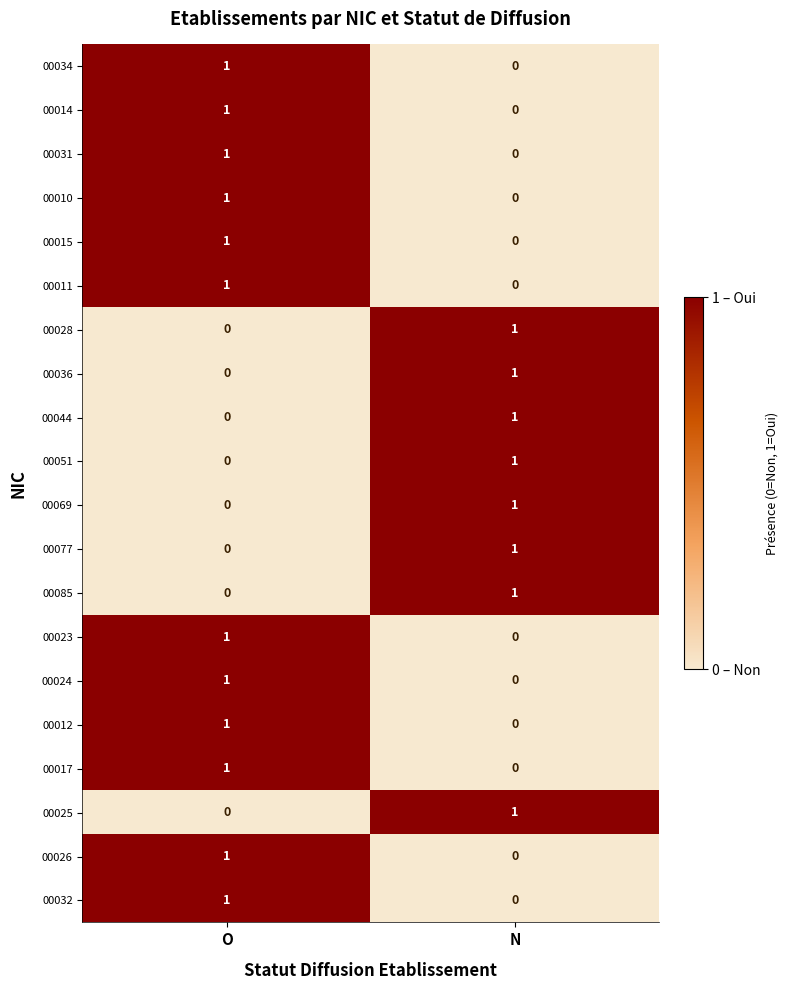

True or false: 00012 has a value of 0 at N.

True